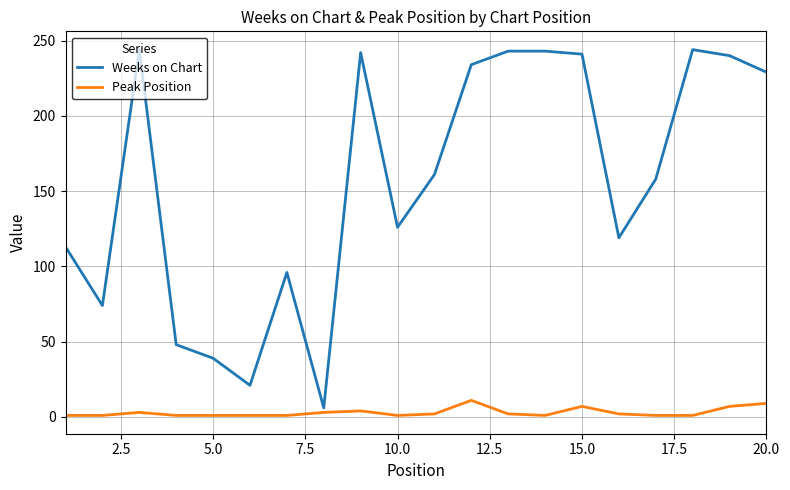

Which series has the largest range (max minus min)?

Weeks on Chart